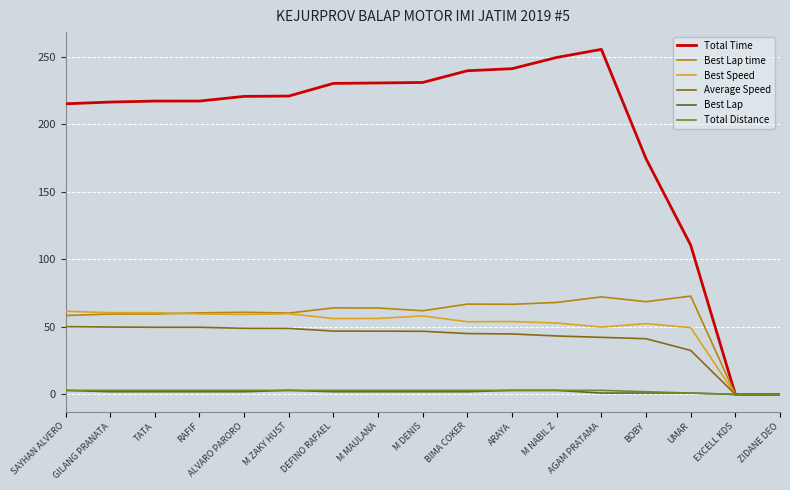

True or false: Best Lap has a value of 3.0 at ARAYA.

True